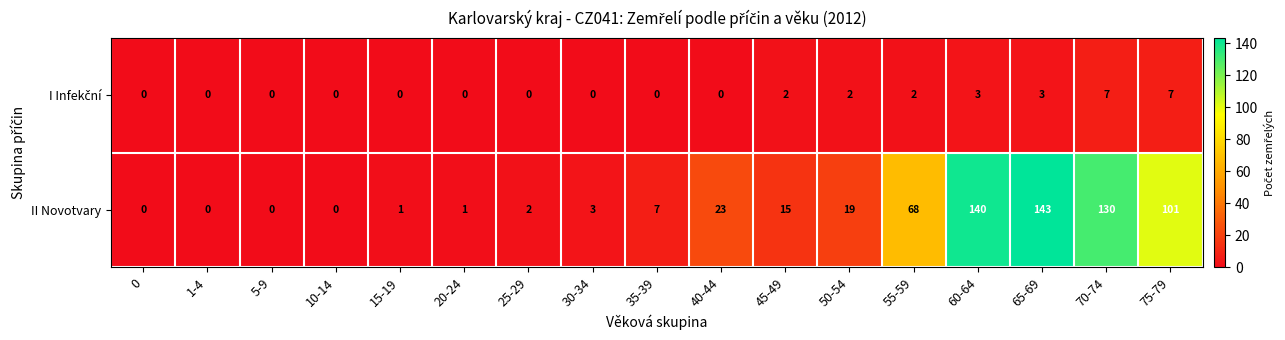

Which category has the highest value across all series?

65-69